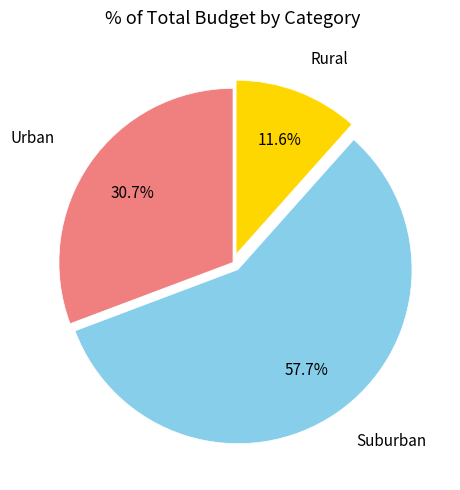

Which category has the biggest portion of the pie?

Suburban